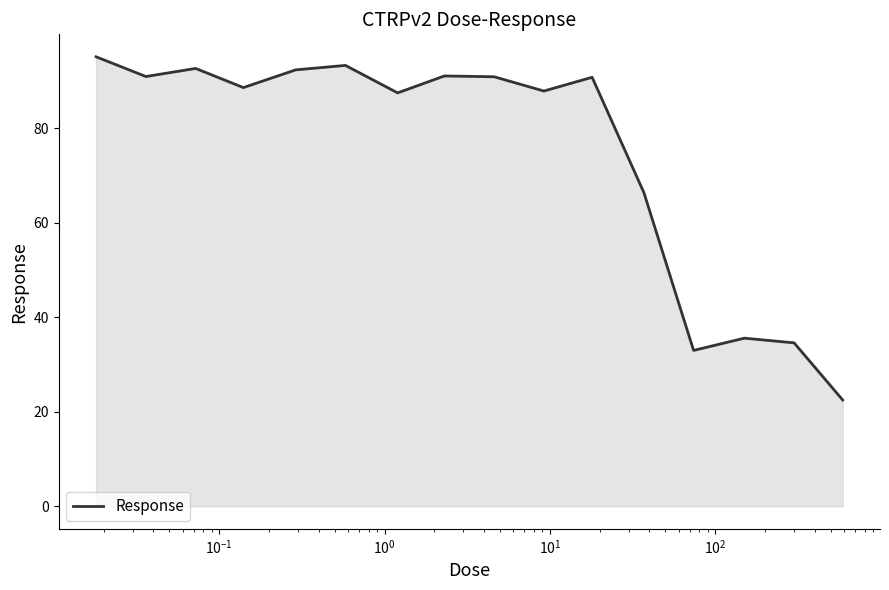

What is the smallest value displayed?

22.5